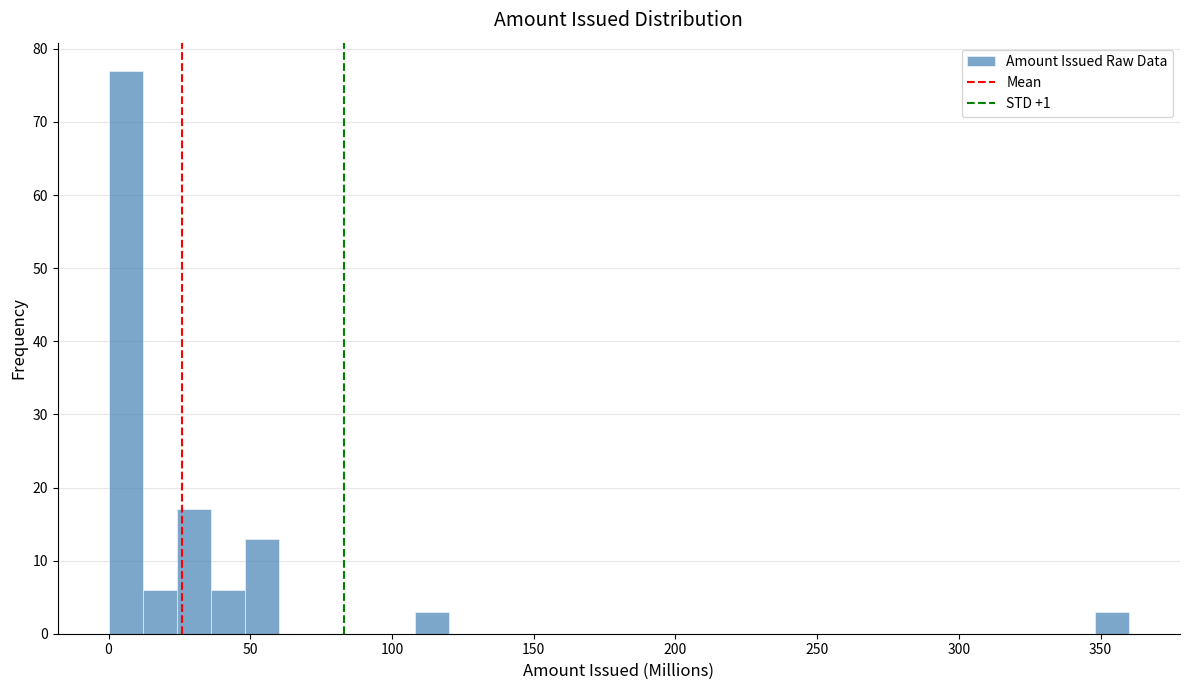

Around what value on the x-axis is the tallest bar? Give the approximate position of its centre, as read against the axis.

5